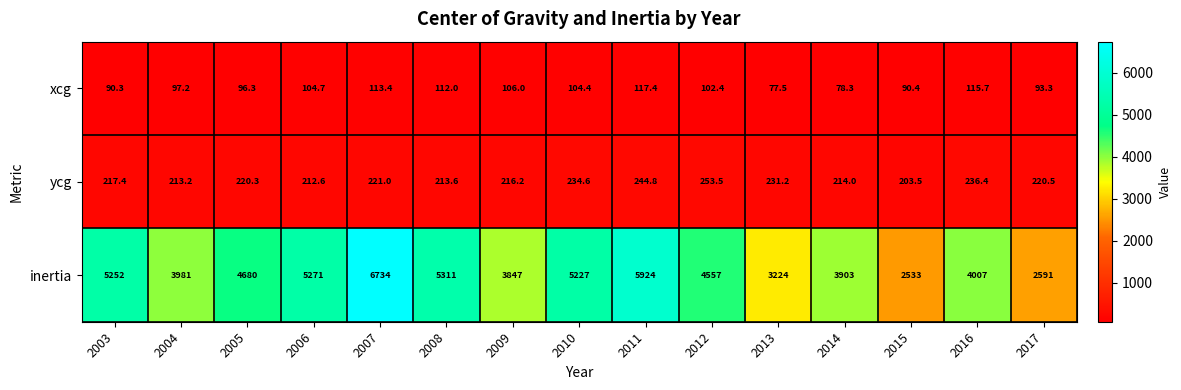

The ycg series shows 363.6 at 2004. True or false?

False